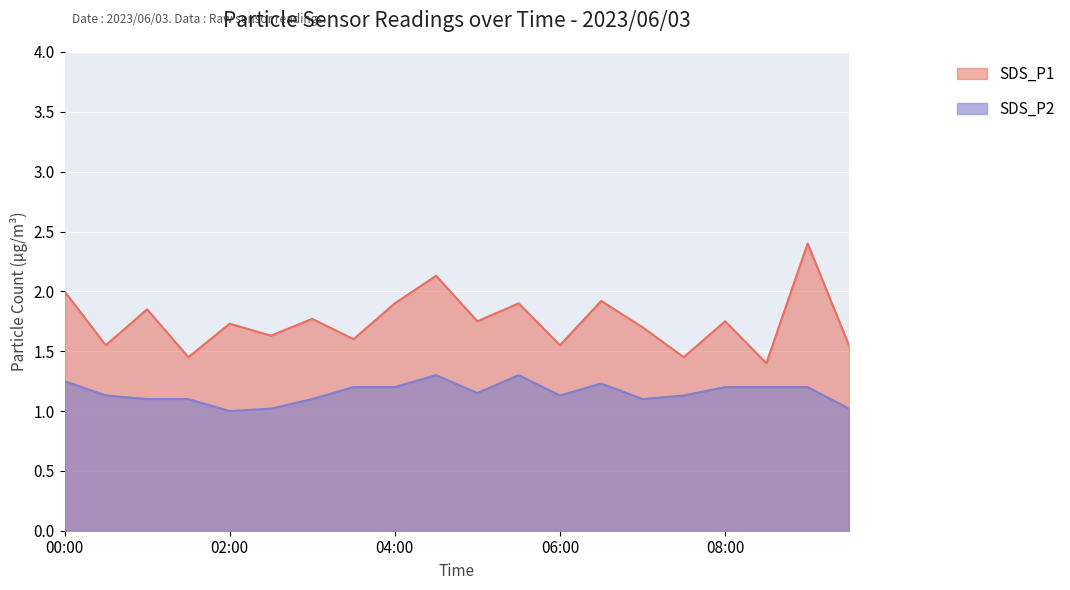

The SDS_P2 series shows 1.0 at 02:00. True or false?

True